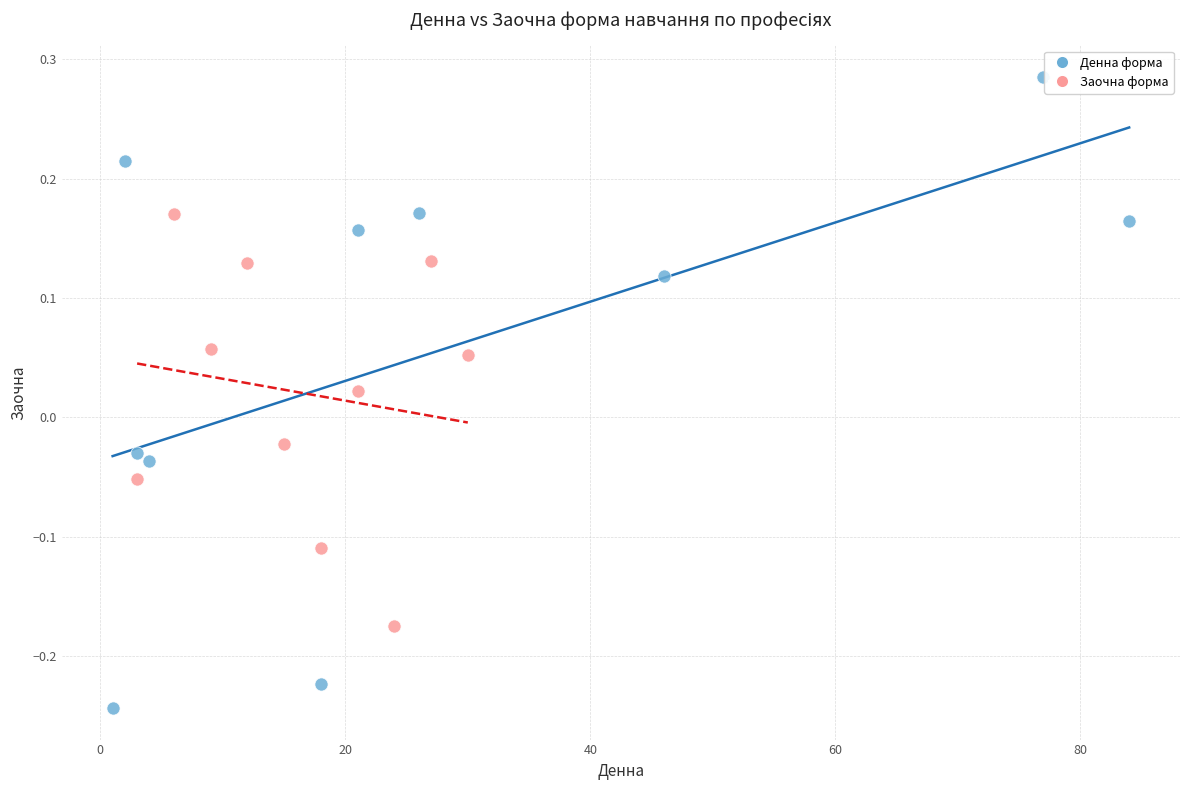

Which series reaches the minimum Y coordinate?

Денна форма